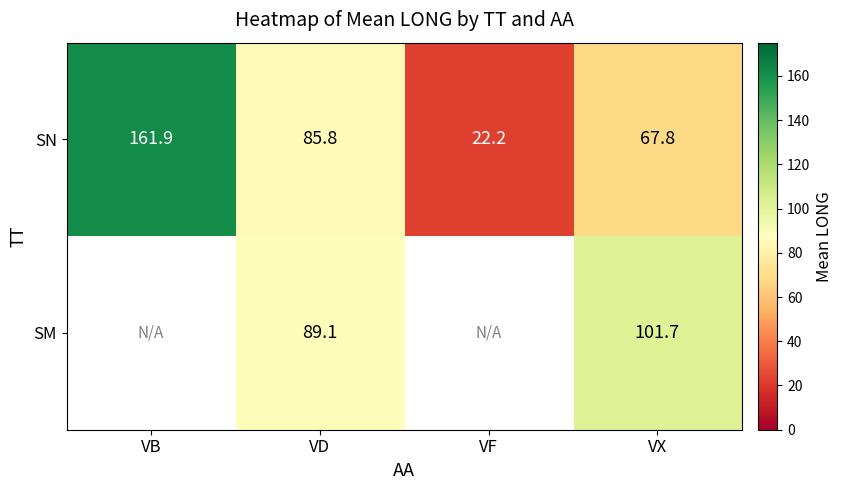

At which label does SN reach its minimum?

VF